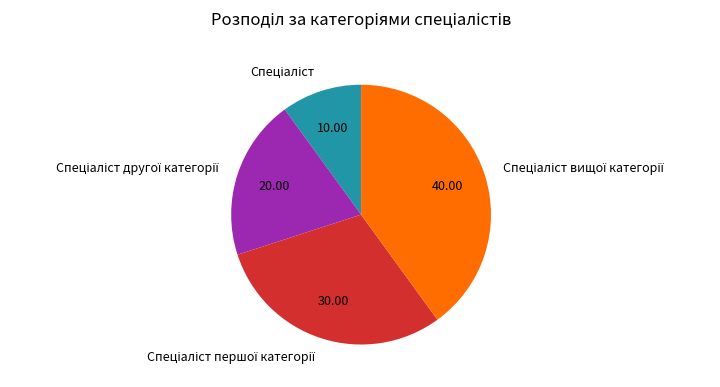

Does any single category account for the majority?

No